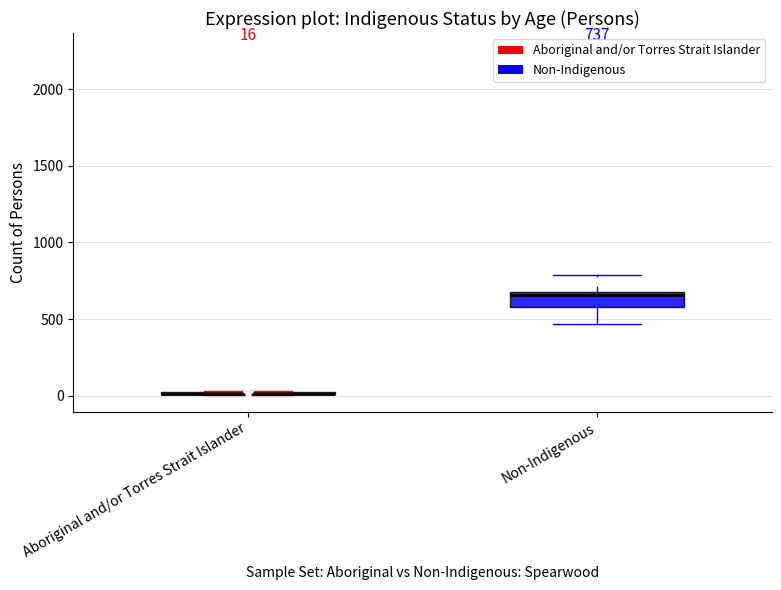

Comparing the boxes themselves (not the whiskers), which one is the tallest?

Non-Indigenous